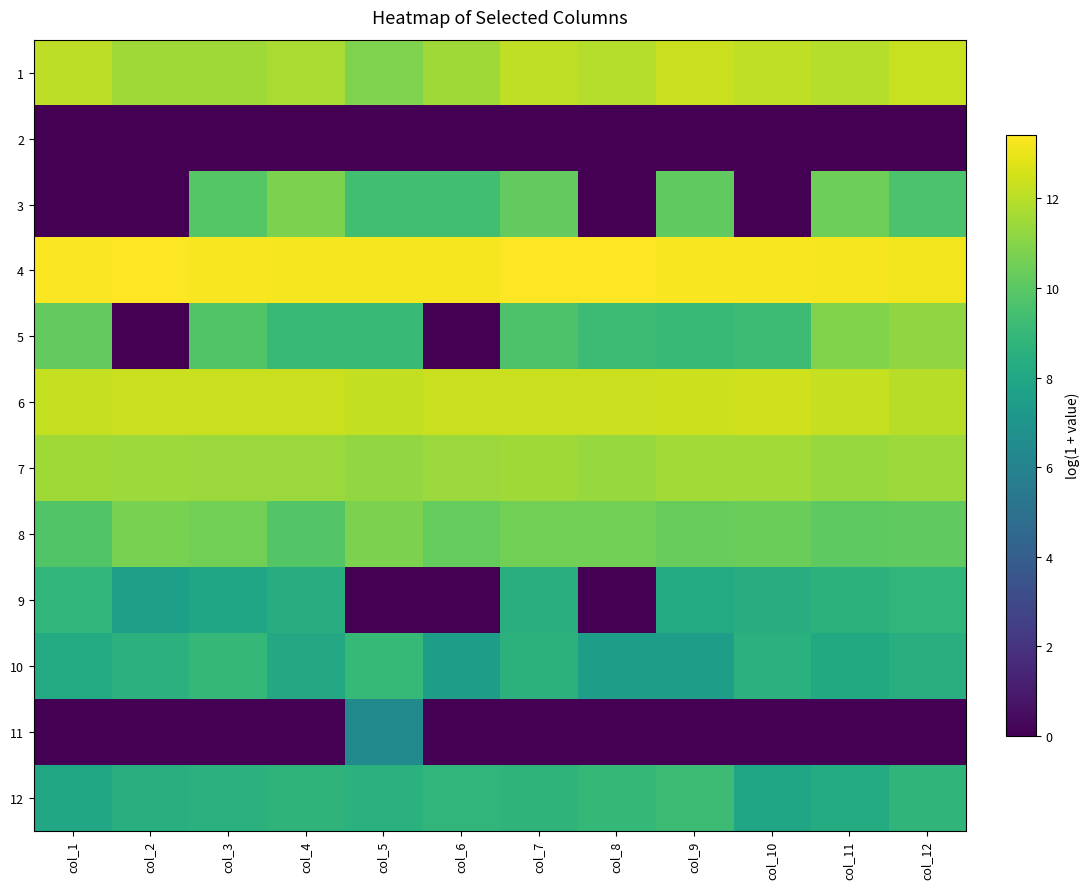

How many data points does each series have?

12